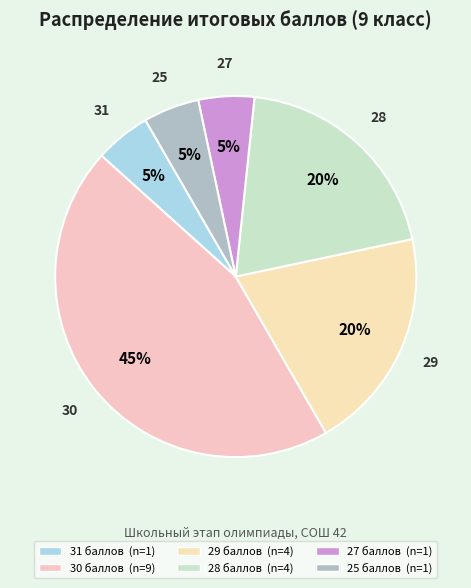

How many segments does this pie chart have?

6